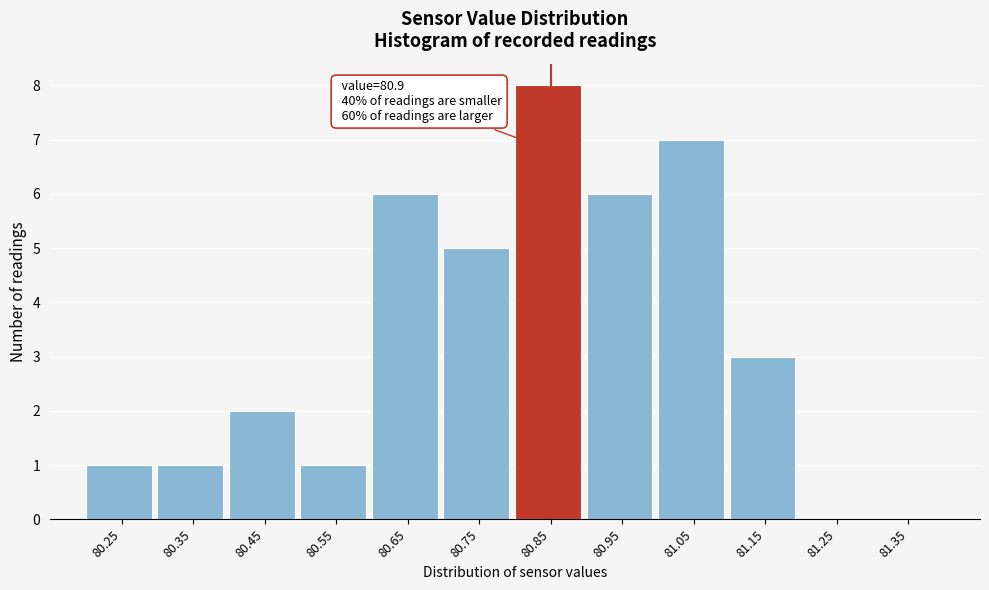

Reading left to right, list all the values displayed in this chart.

80.25=1	80.35=1	80.45=2	80.55=1	80.65=6	80.75=5	80.85=8	80.95=6	81.05=7	81.15=3	81.25=0	81.35=0